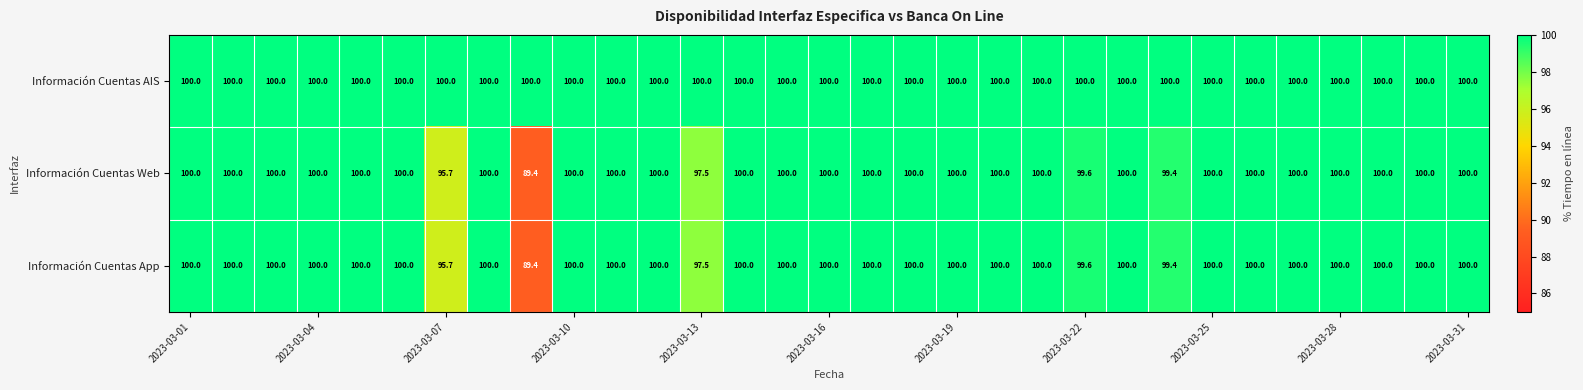

At how many categories does at least one series exceed 98?

31